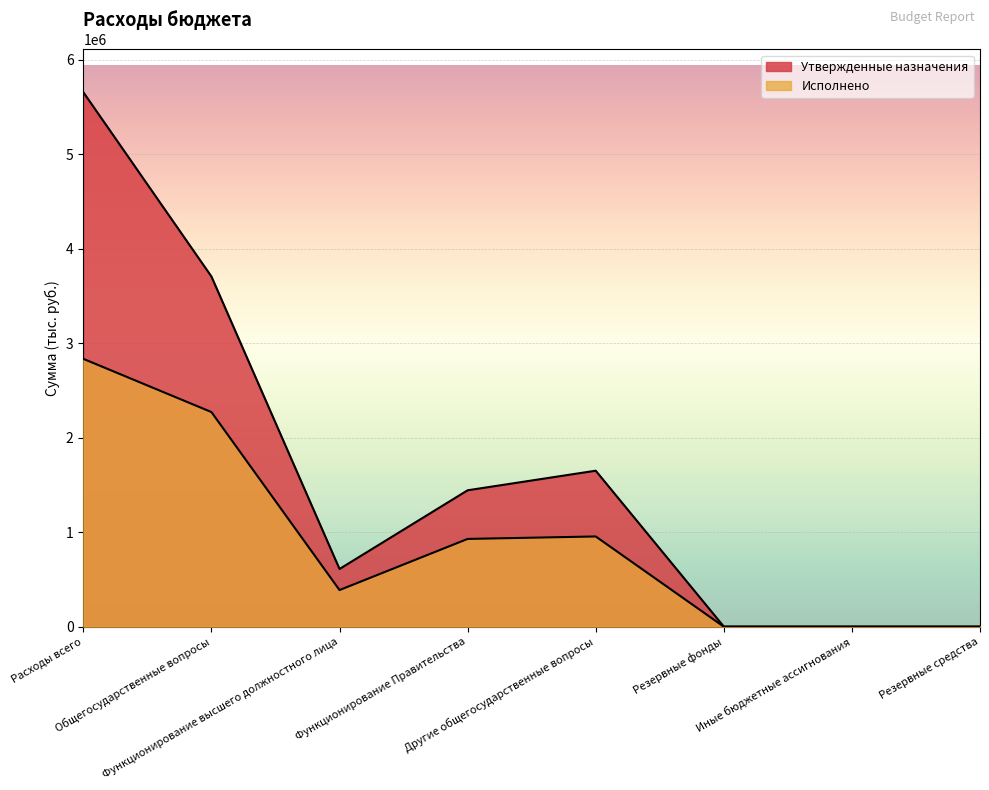

Which series has the widest spread of values?

Утвержденные назначения